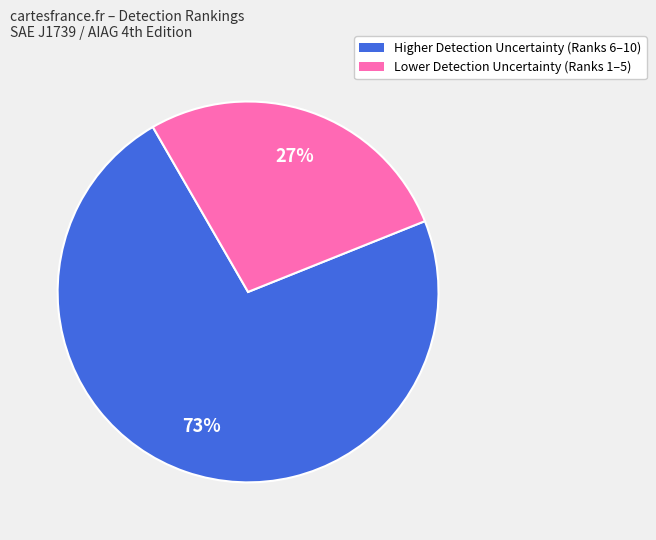

Does any single category account for the majority?

Yes